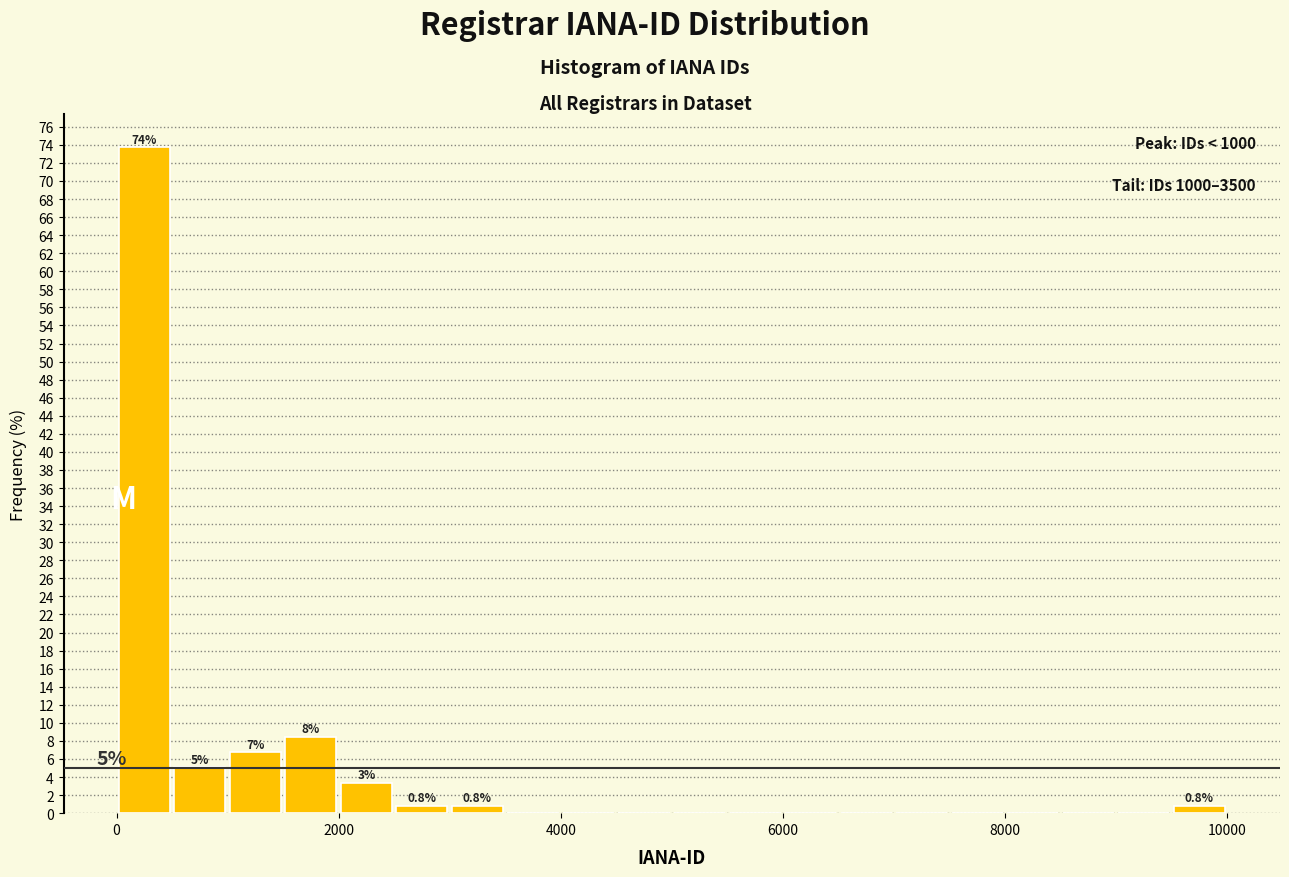

Around what value on the x-axis is the tallest bar? Give the approximate position of its centre, as read against the axis.

200